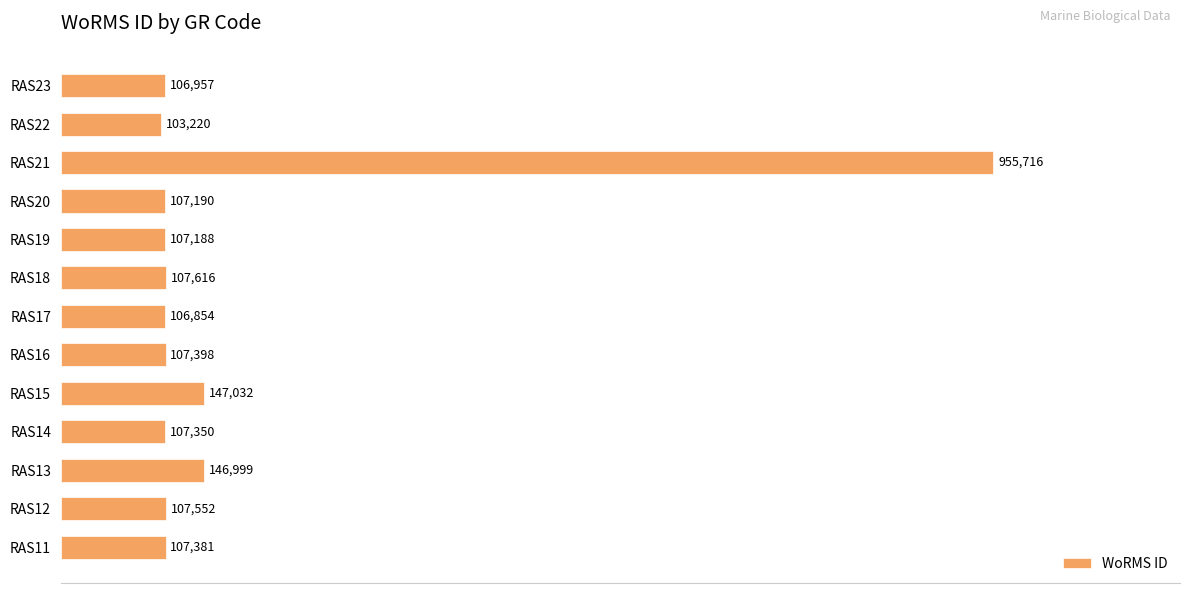

What is the sum of all values?

2318453